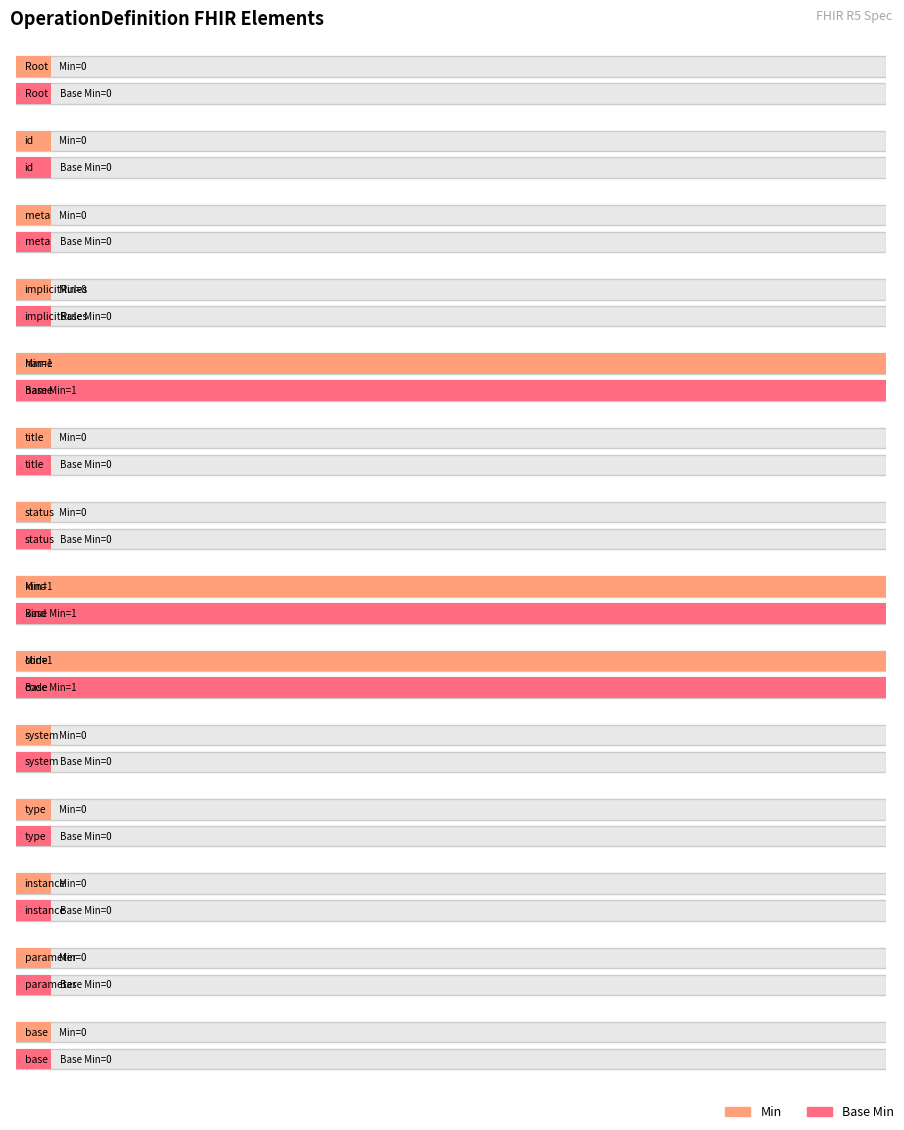

True or false: Base Min has a value of 0 at OperationDefinition.kind.

False